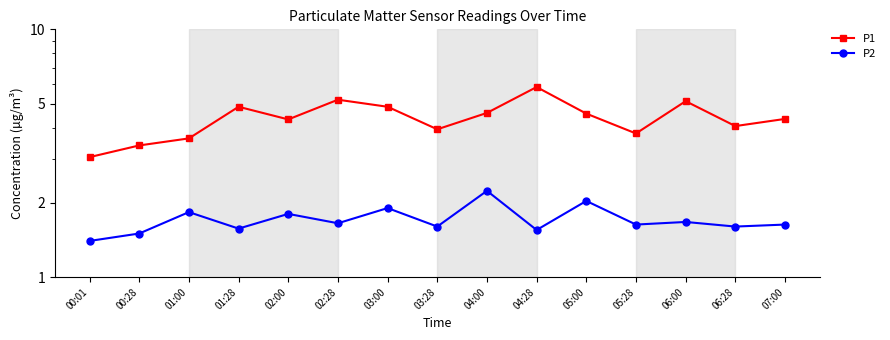

Where is P2 nearest to the value 1?

00:01